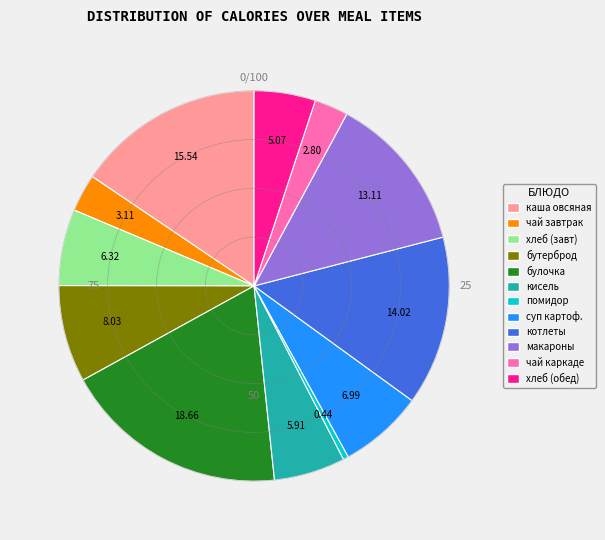

Approximately how many times larger is the value at булочка compared to каша овсяная?

1.2